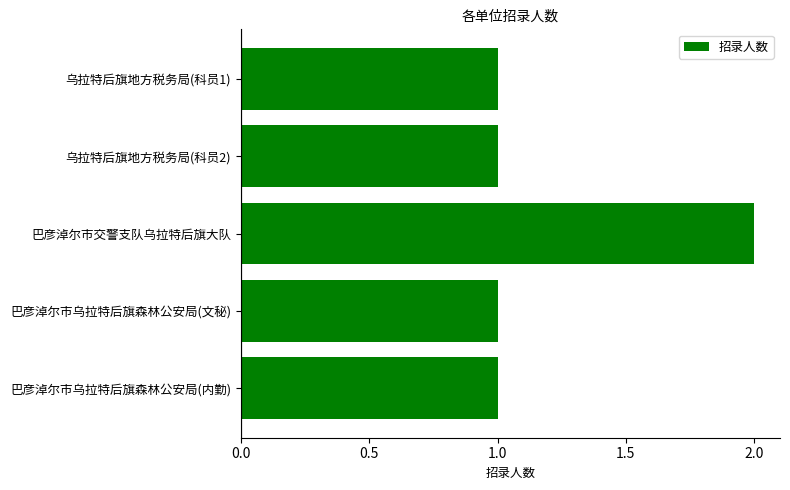

Are the bars horizontal?

Yes